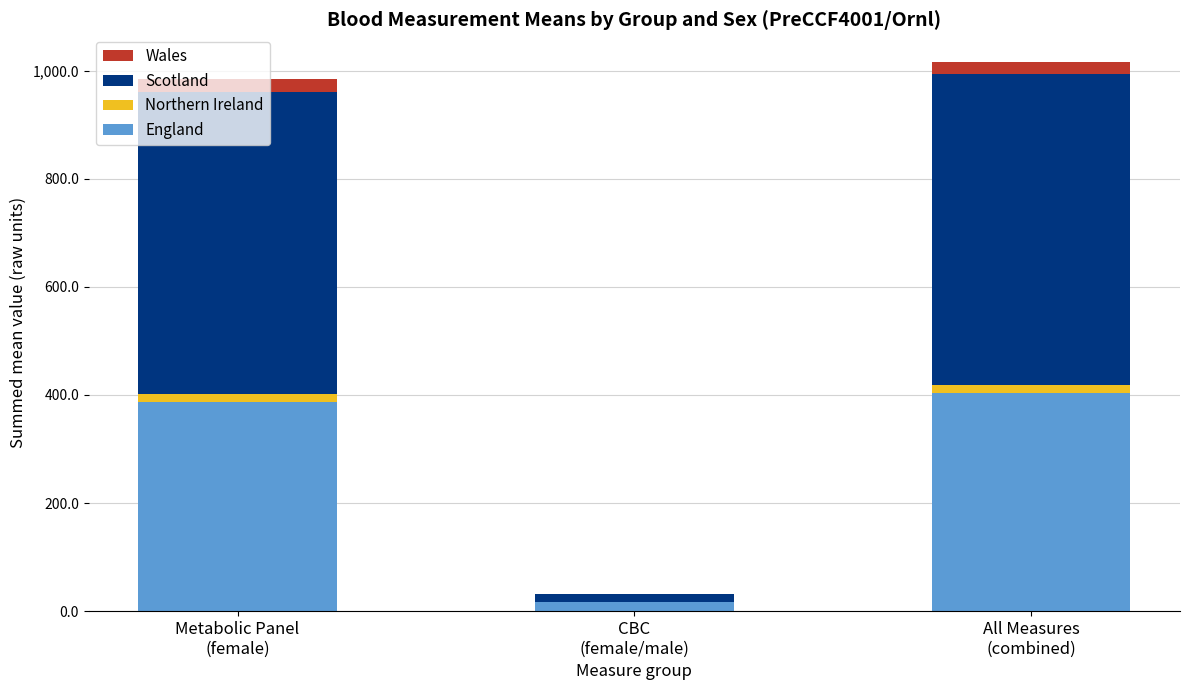

What is the highest value of the England series?

404.2